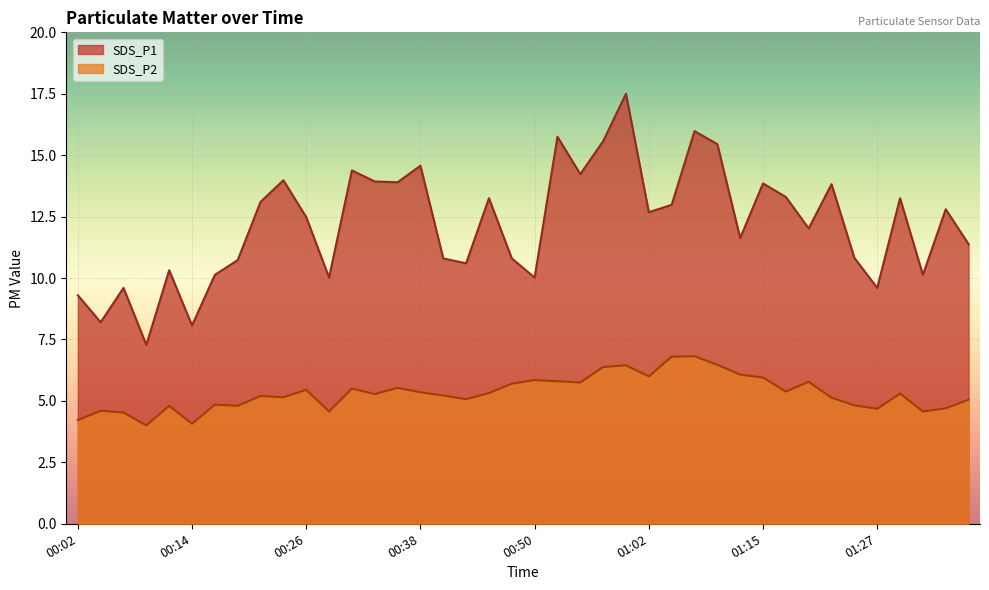

True or false: SDS_P2 has more than 2 interior local peaks.

True